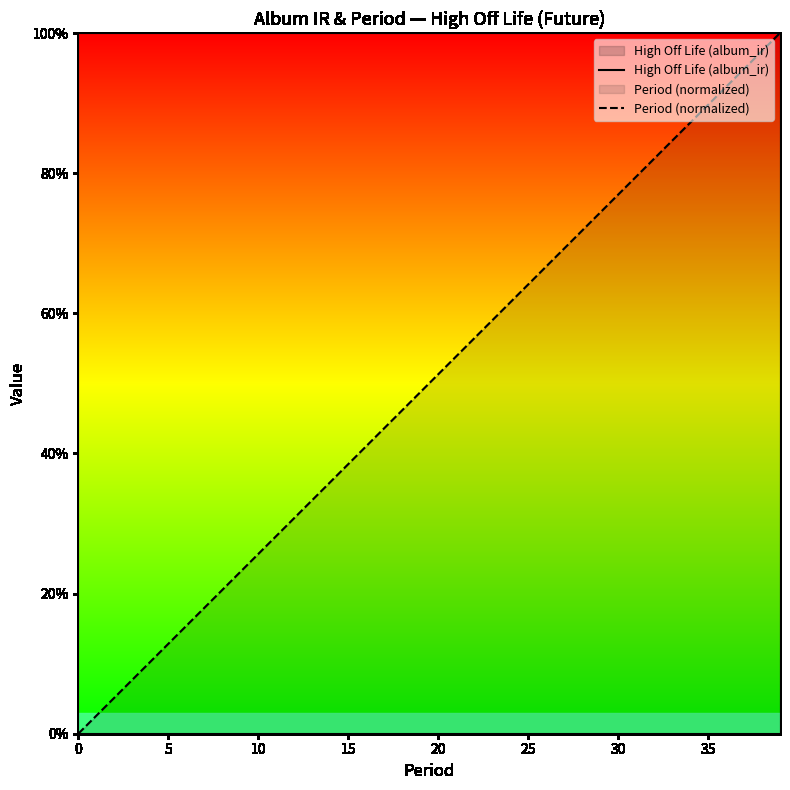

Is it true that Period (normalized) equals 0.5 at 12?

False